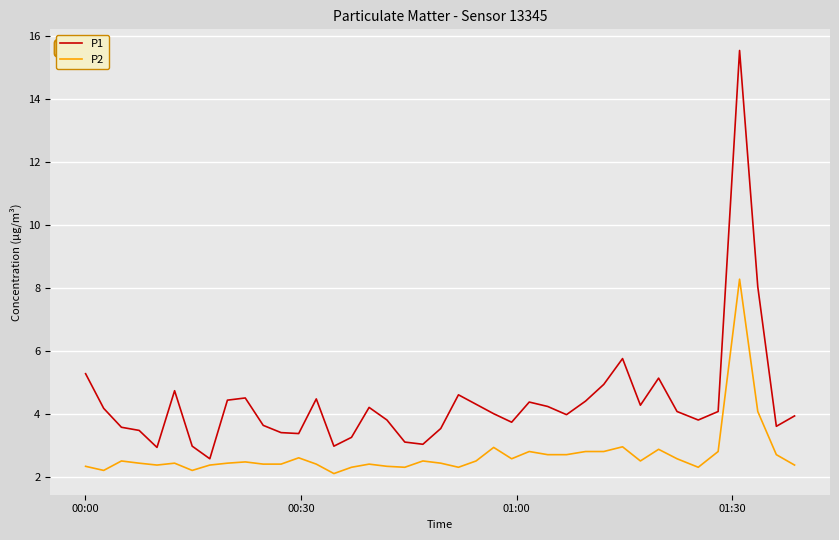

Which series has the largest range (max minus min)?

P1